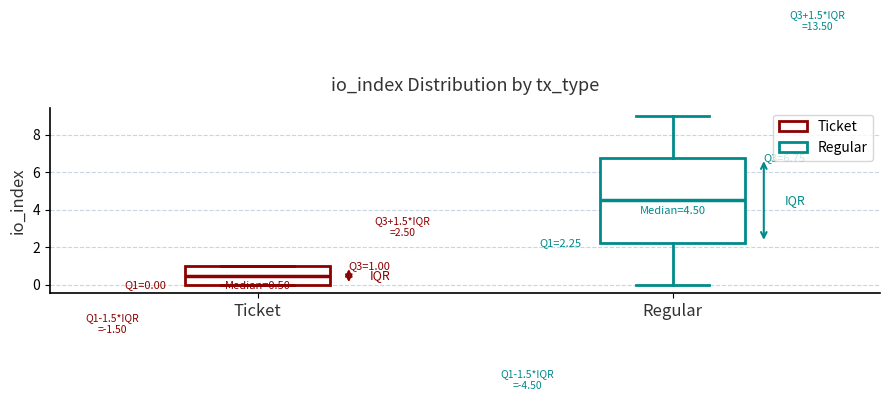

Which box's median line is the lowest?

Ticket